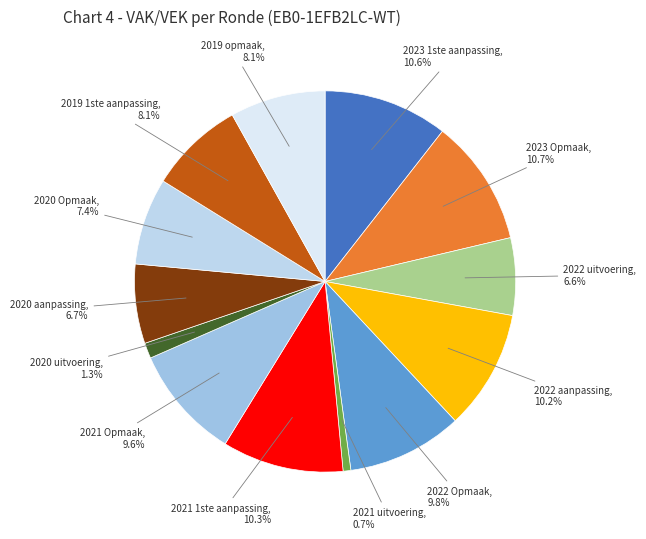

Count the number of slices in the pie.

13